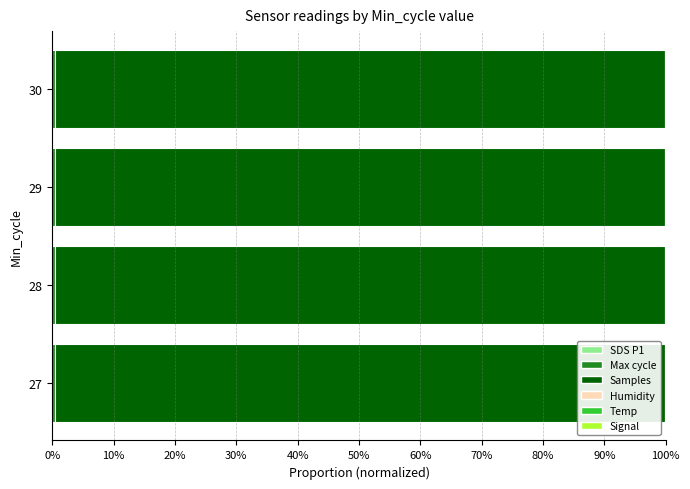

How many data points does each series have?

4